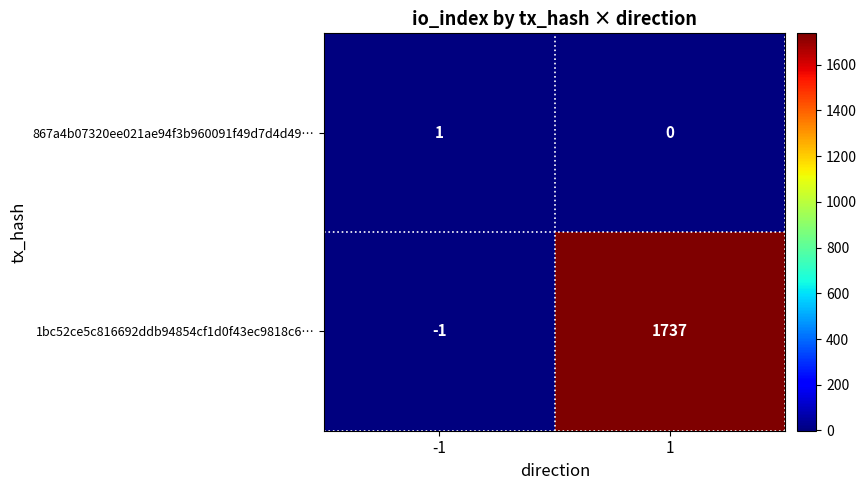

Which series has the largest range (max minus min)?

1bc52ce5c816692ddb94854cf1d0f43ec9818c6…